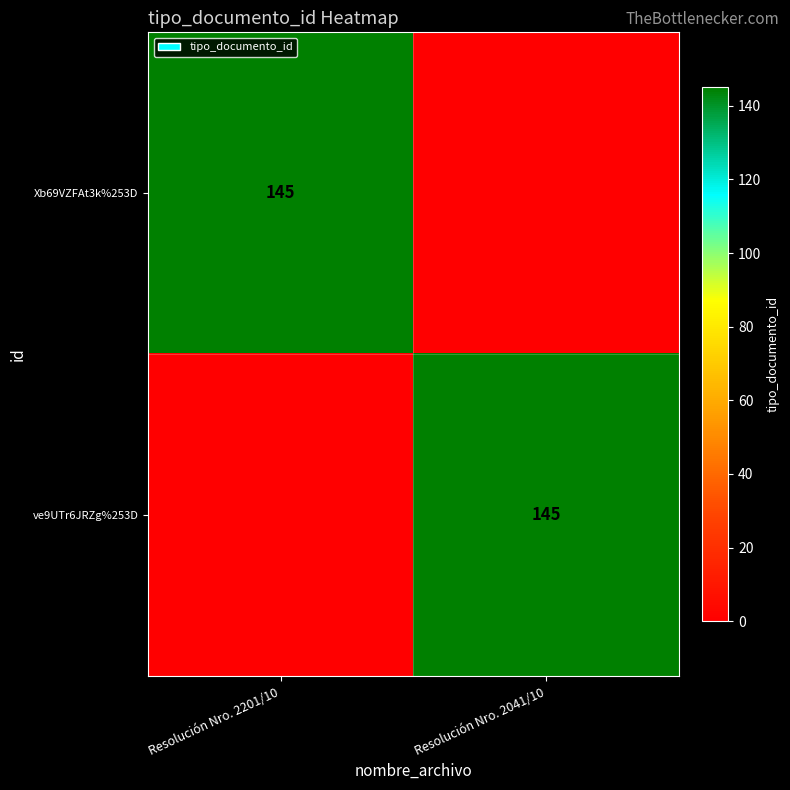

How many series are shown in this chart?

2